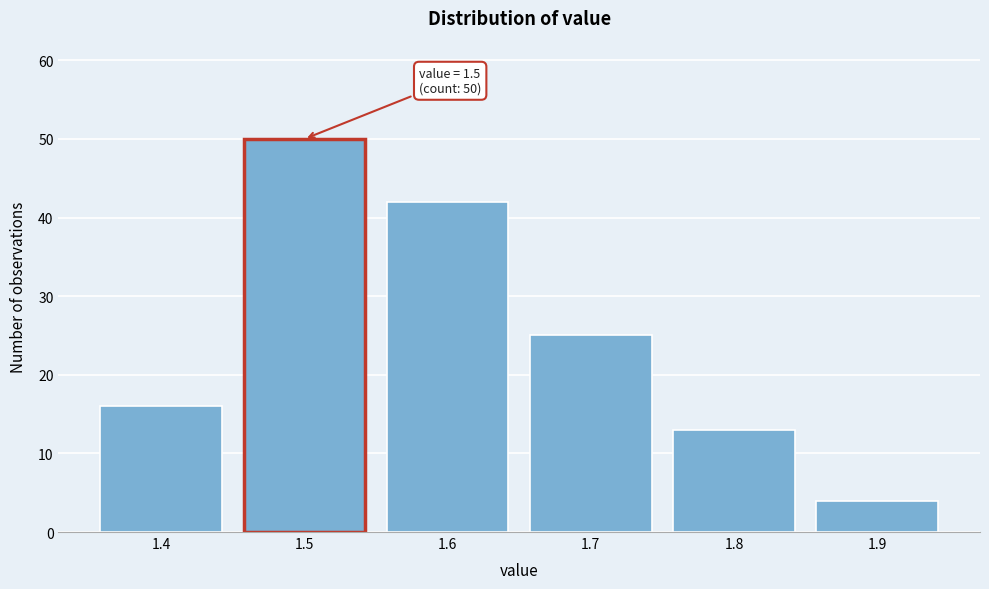

Which range on the x-axis has the tallest bar?

1.45 to 1.55